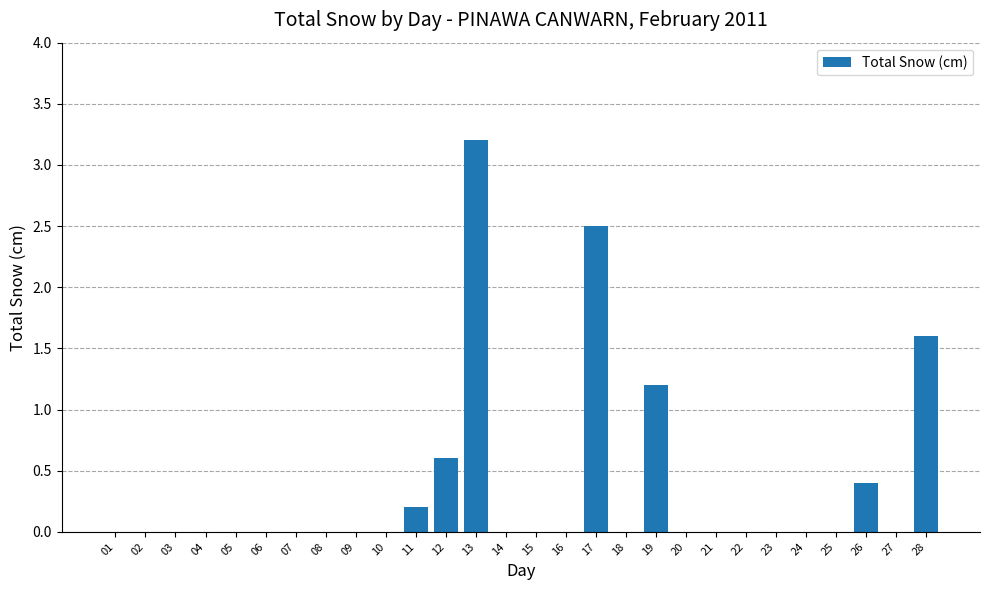

How many distinct data groups are displayed?

1